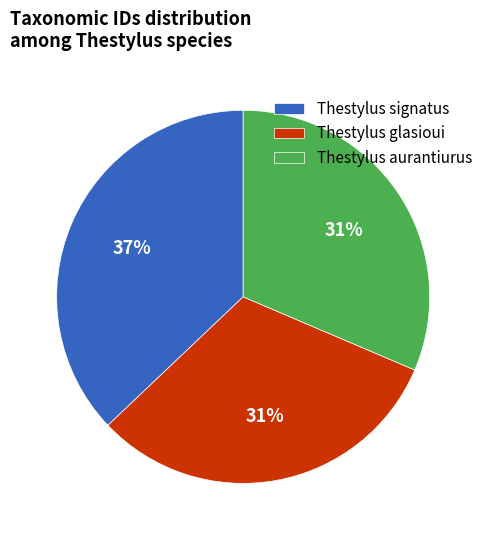

Is Thestylus glasioui the majority of the pie?

No